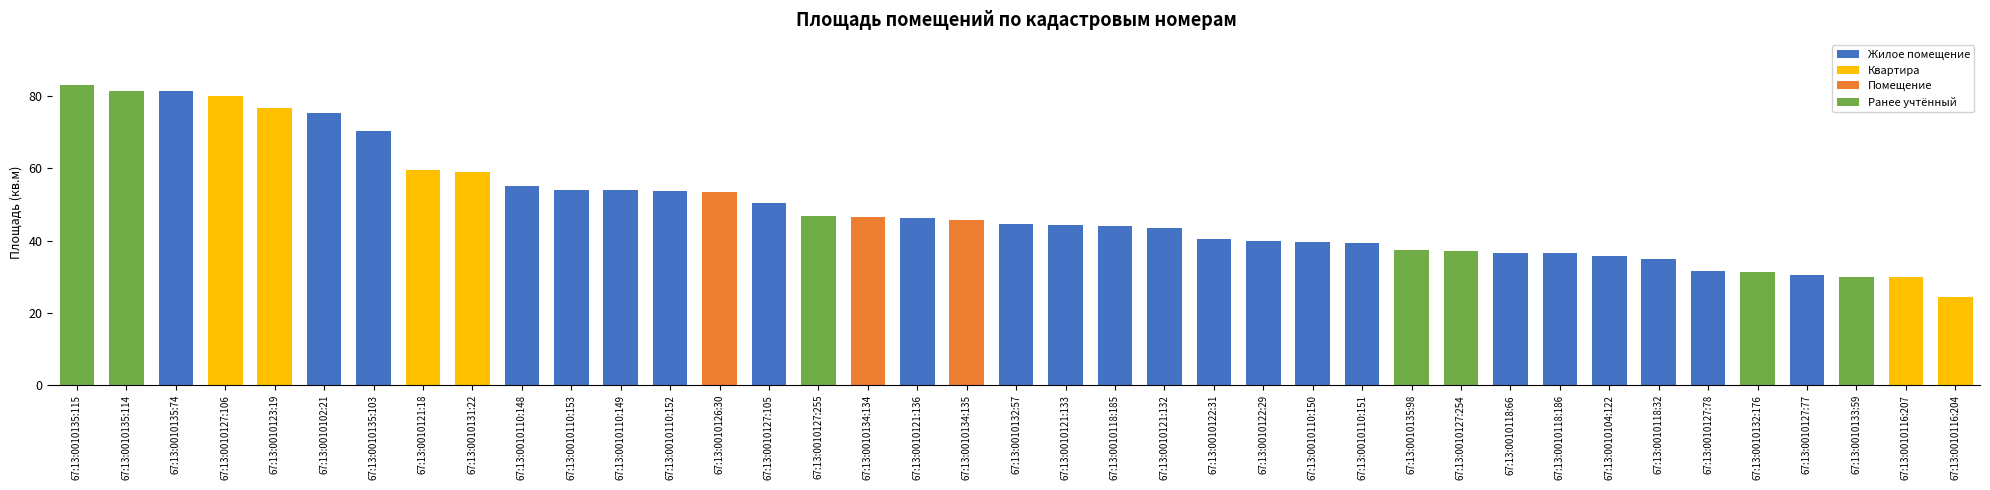

The chart shows a value of 111.4 at 67:13:0010102:21. True or false?

False